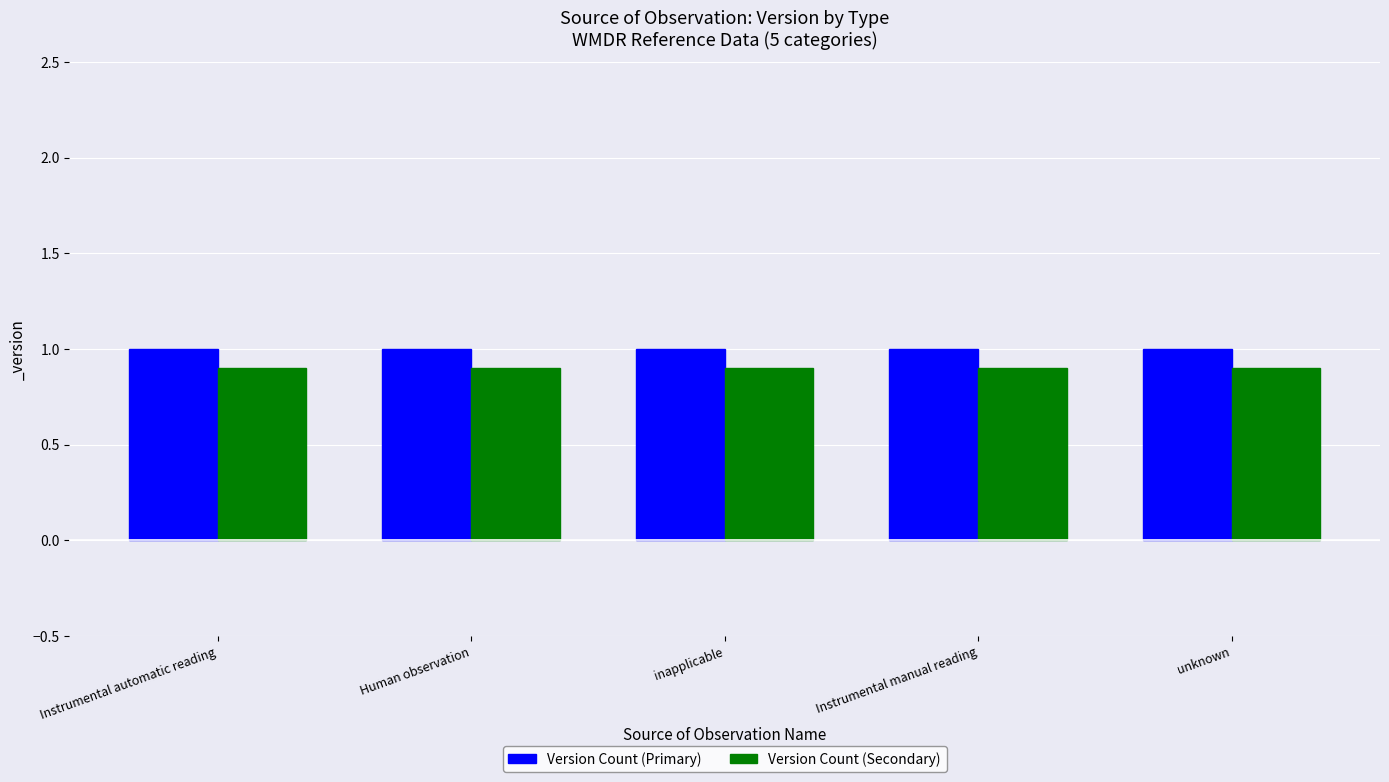

Rank the series at inapplicable from highest to lowest value.

Version Count (Primary), Version Count (Secondary)